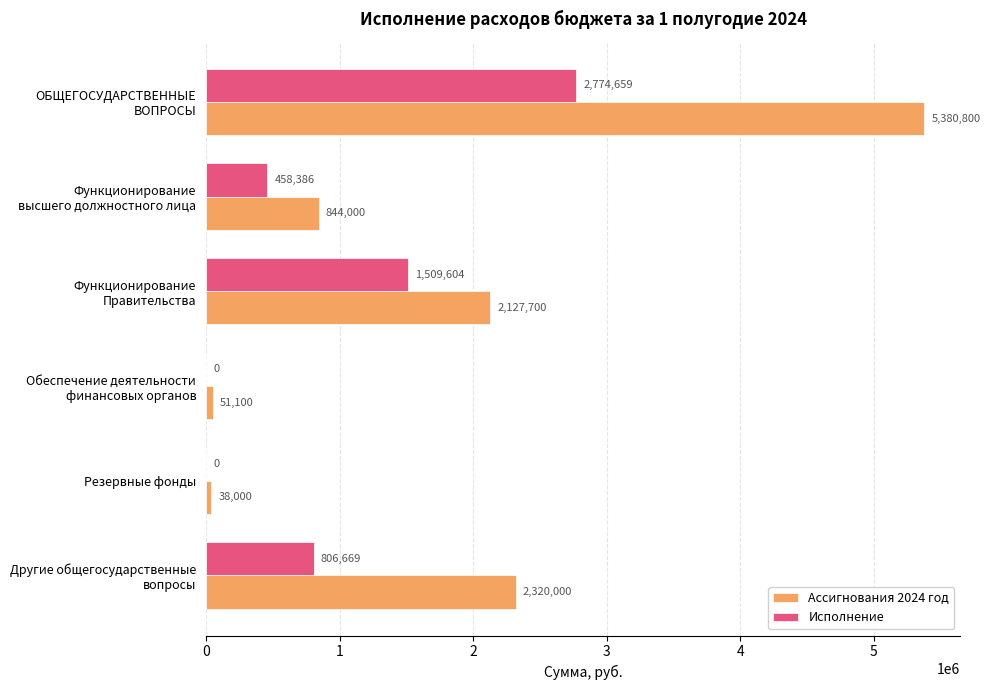

The value of Исполнение at Резервные фонды is 0.0. True or false?

True